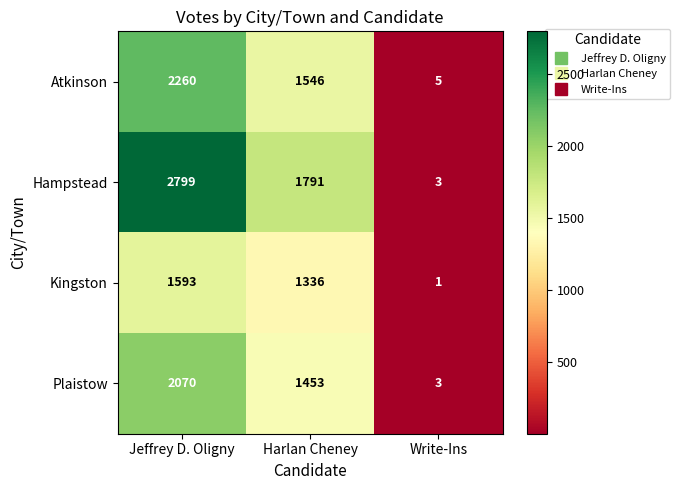

Rank the series at Harlan Cheney from highest to lowest value.

Hampstead, Atkinson, Plaistow, Kingston